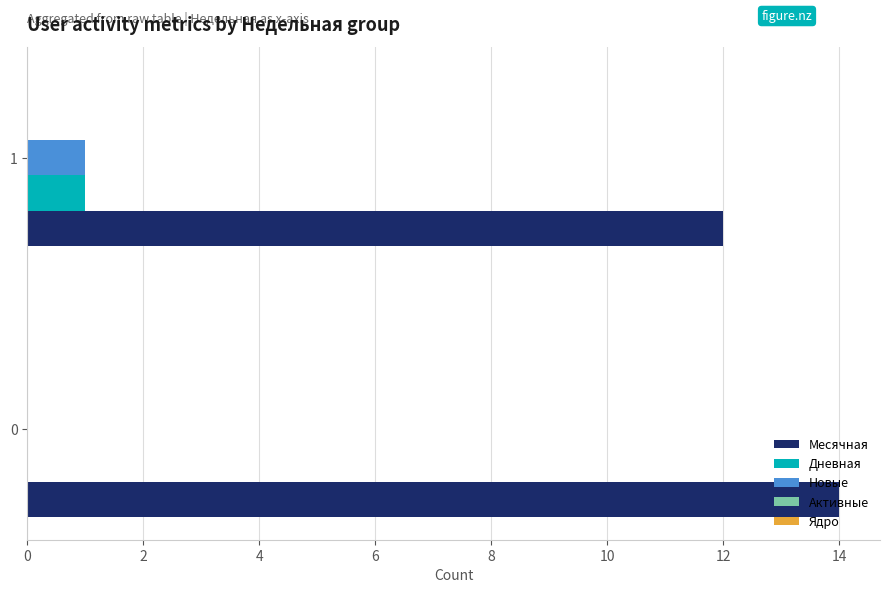

What is the greatest value displayed?

14